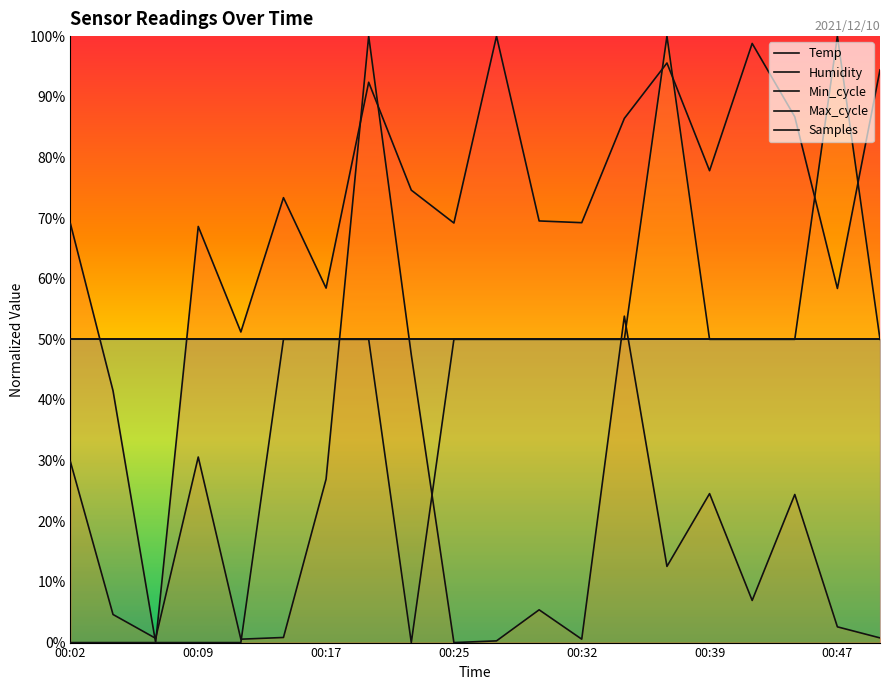

True or false: Min_cycle has more than 2 interior local peaks.

False